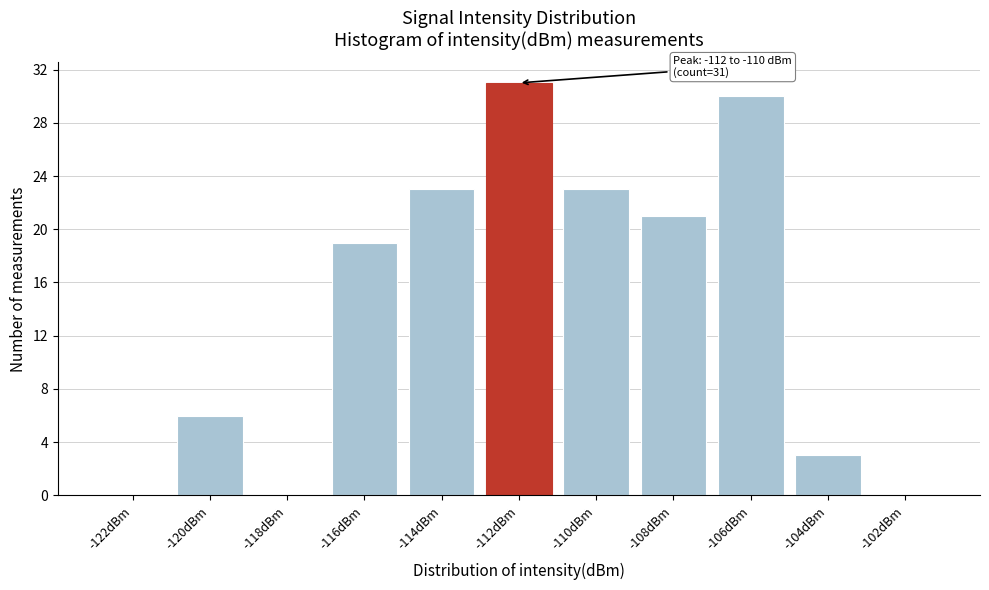

Reading left to right, what are all the values shown in this chart?

-122dBm=0	-120dBm=6	-118dBm=0	-116dBm=19	-114dBm=23	-112dBm=31	-110dBm=23	-108dBm=21	-106dBm=30	-104dBm=3	-102dBm=0